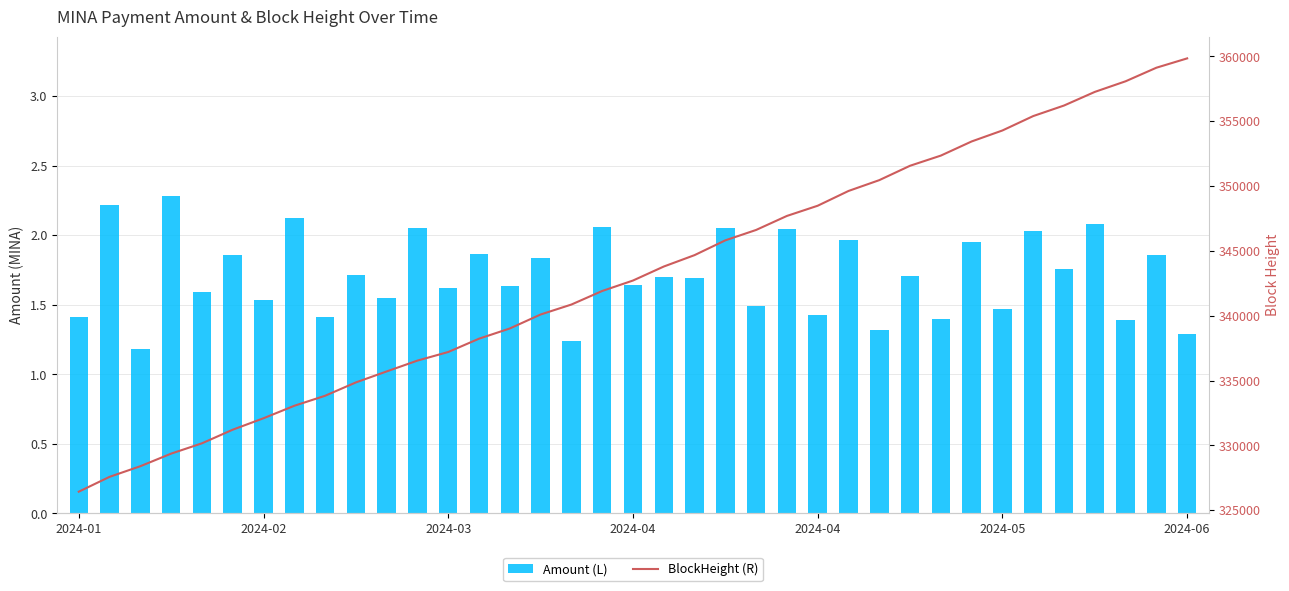

Reading left to right, what are all the values shown in this chart?

Amount (L): 1.4	2.2	1.2	2.3	1.6	1.9	1.5	2.1	1.4	1.7	1.5	2.1	1.6	1.9	1.6	1.8	1.2	2.1	1.6	1.7	1.7	2.1	1.5	2.0	1.4	2.0	1.3	1.7	1.4	2.0	1.5	2.0	1.8	2.1	1.4	1.9	1.3
BlockHeight (R): 326427.0	327572.0	328392.0	329363.0	330158.0	331209.0	332092.0	333054.0	333826.0	334856.0	335704.0	336540.0	337203.0	338230.0	339018.0	340096.0	340864.0	341910.0	342716.0	343796.0	344676.0	345817.0	346619.0	347700.0	348487.0	349626.0	350461.0	351571.0	352355.0	353446.0	354293.0	355404.0	356217.0	357268.0	358087.0	359134.0	359854.0